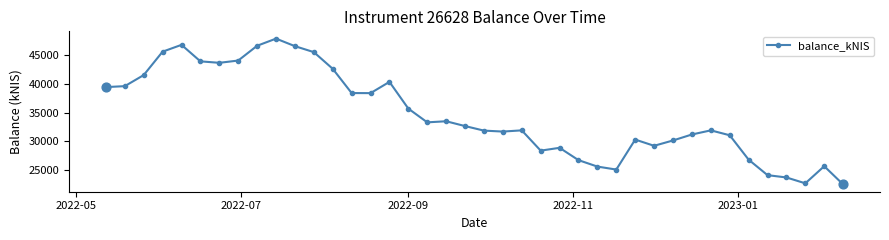

What is the minimum value shown in the chart?

22475.0